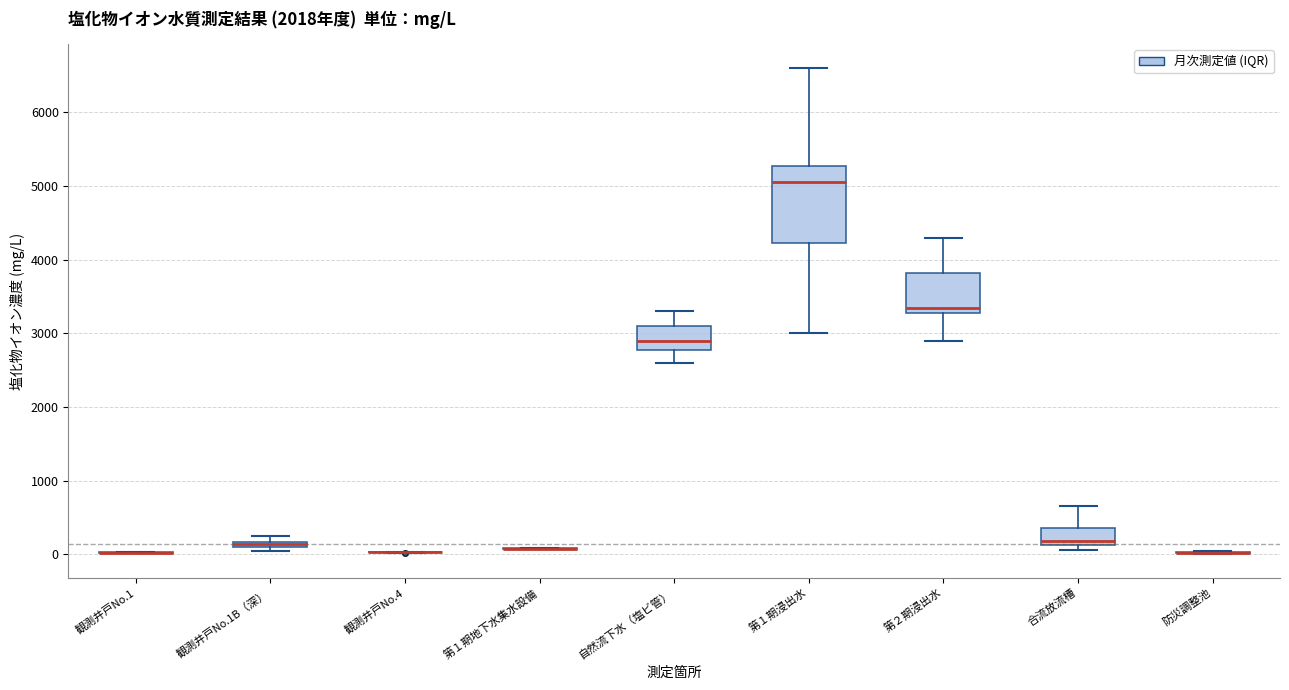

Where is the lower edge of the box for 第２期浸出水 on the y-axis? The values are not printed on the chart, so give them approximately, as read against the axis.

3300